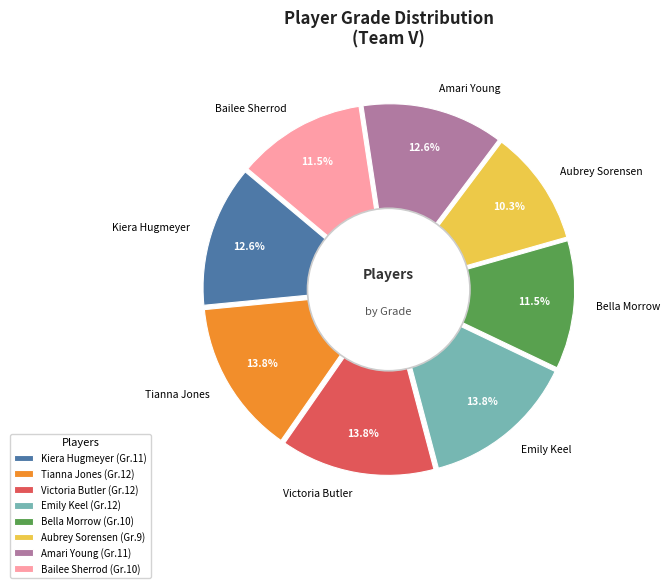

True or false: Bella Morrow accounts for 11% of the total.

True